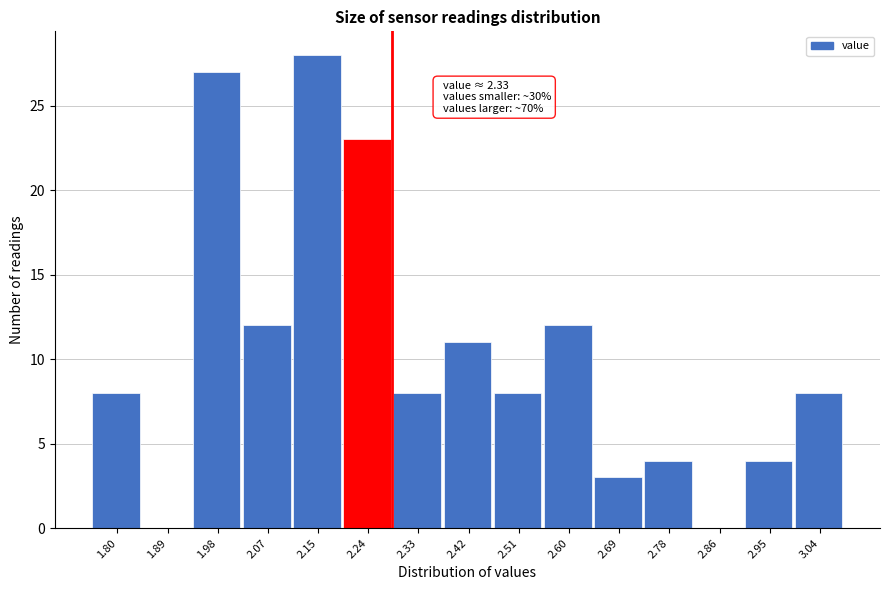

Reading left to right, what are all the values shown in this chart?

1.80=8	1.89=0	1.98=27	2.07=12	2.15=28	2.24=23	2.33=8	2.42=11	2.51=8	2.60=12	2.69=3	2.78=4	2.86=0	2.95=4	3.04=8